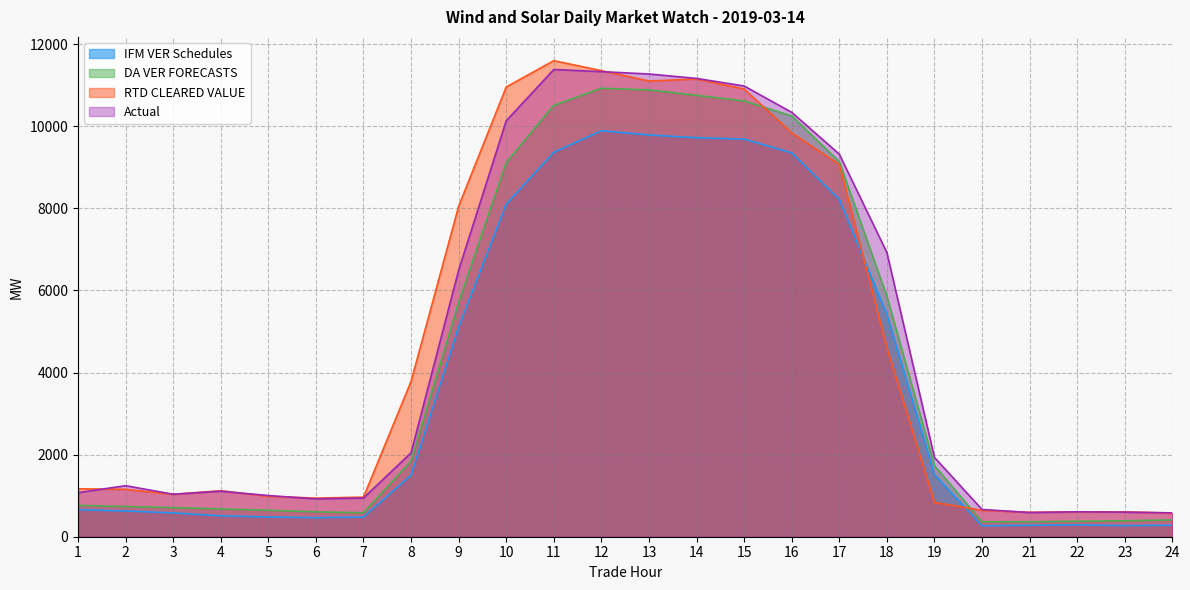

The IFM VER Schedules series shows 8101.1 at 10. True or false?

True